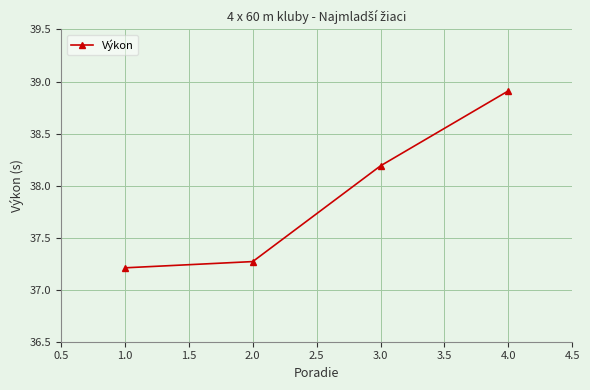

What is the label of the 2nd point from the left?

2.0